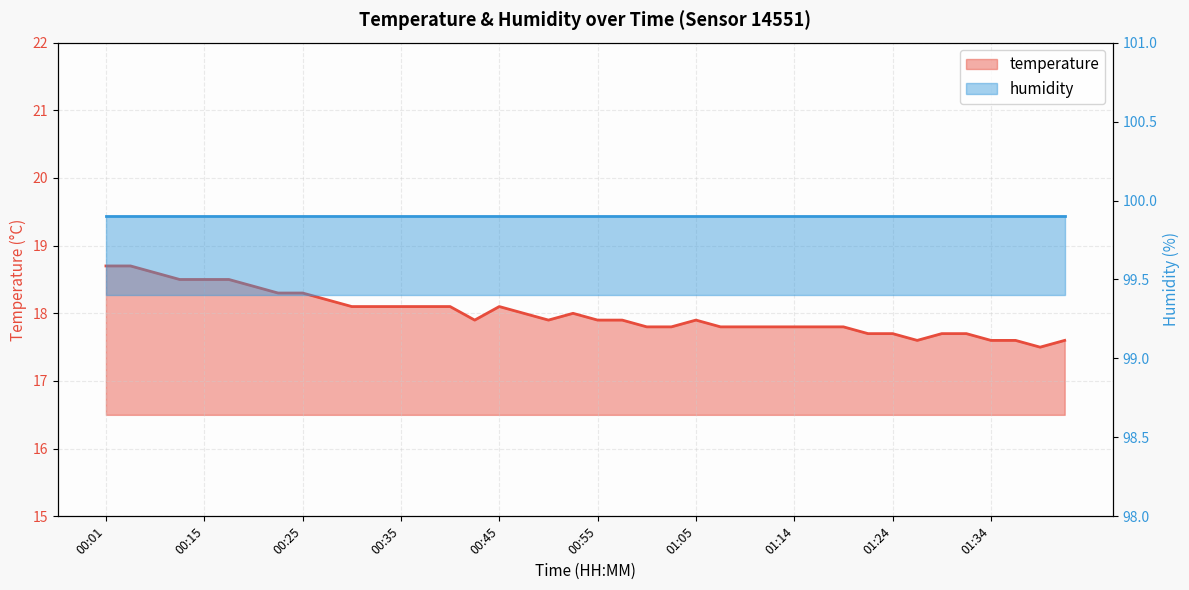

Does the chart display data point markers on the line(s)?

No